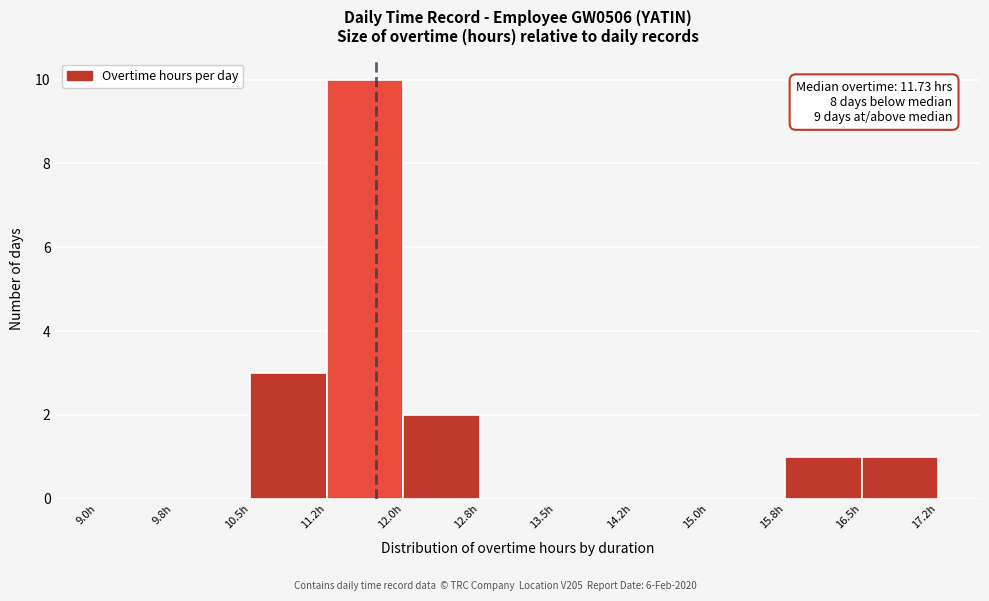

Over which range of the x-axis is the bar tallest?

11.25 to 12.00